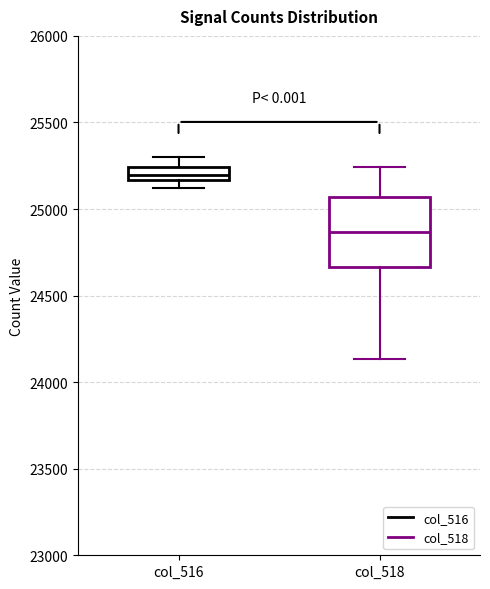

Where does the upper whisker of the box for col_516 end on the y-axis? The values are not printed on the chart, so give them approximately, as read against the axis.

25300